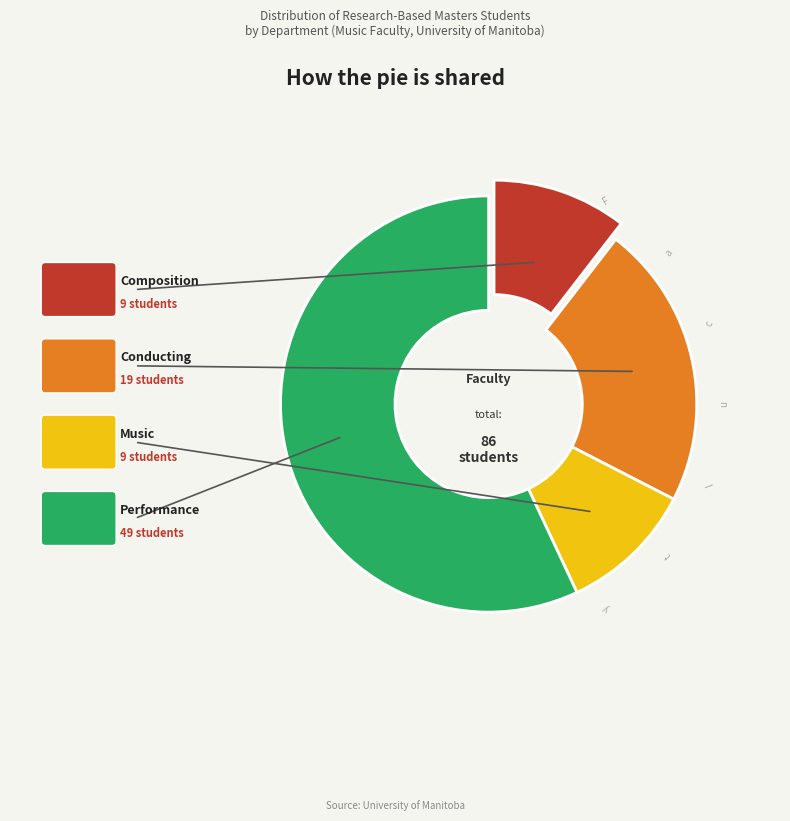

Is there a majority slice in this chart?

Yes